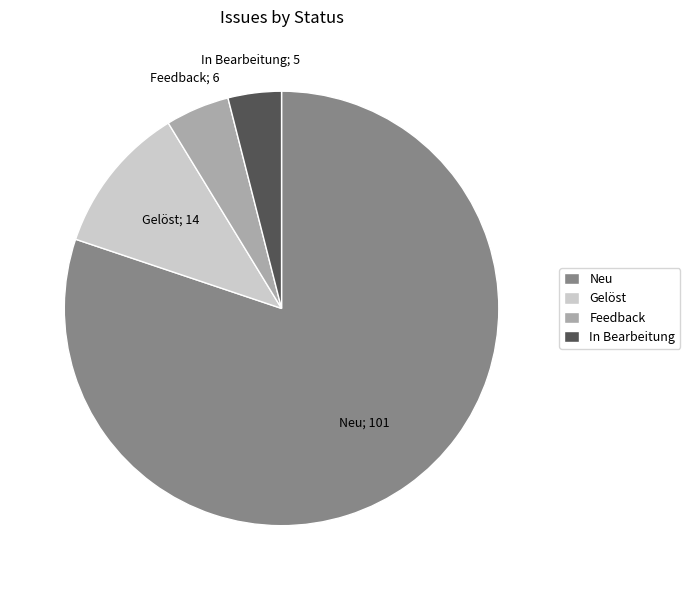

Between Feedback and Gelöst, which is larger?

Gelöst